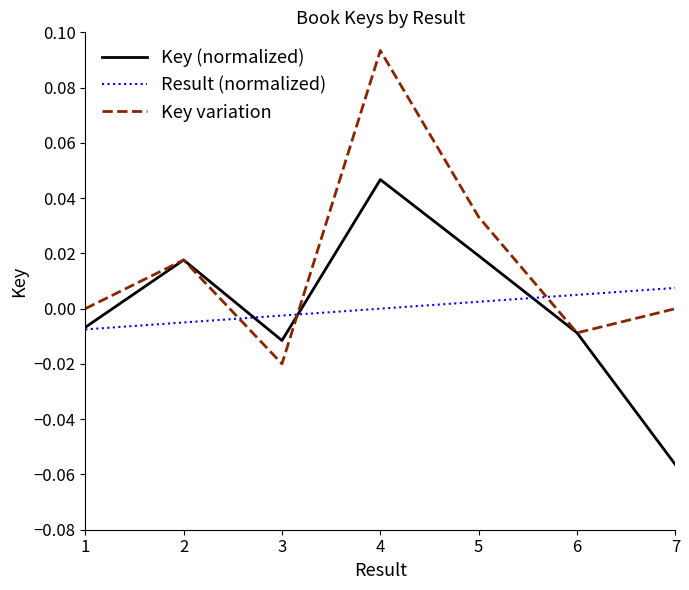

Does the chart display data point markers on the line(s)?

No